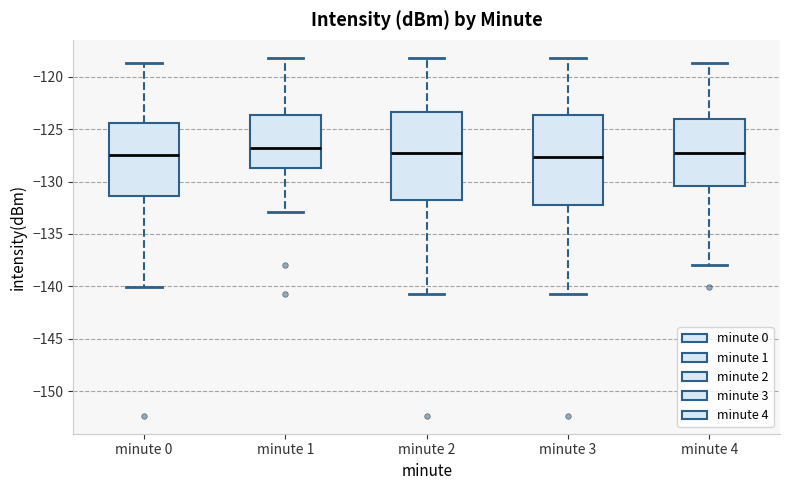

Reading left to right, read every box against the y-axis: the position of its median line, the range the box covers, and the ends of its whiskers. The values are not printed on the chart, so give them approximately, as read against the axis.

minute 0: median -127.5, box -131.5 to -124.5, whiskers -140.0 to -118.5
minute 1: median -127.0, box -128.5 to -123.5, whiskers -133.0 to -118.0
minute 2: median -127.5, box -132.0 to -123.5, whiskers -140.5 to -118.0
minute 3: median -127.5, box -132.5 to -123.5, whiskers -140.5 to -118.0
minute 4: median -127.5, box -130.5 to -124.0, whiskers -138.0 to -118.5